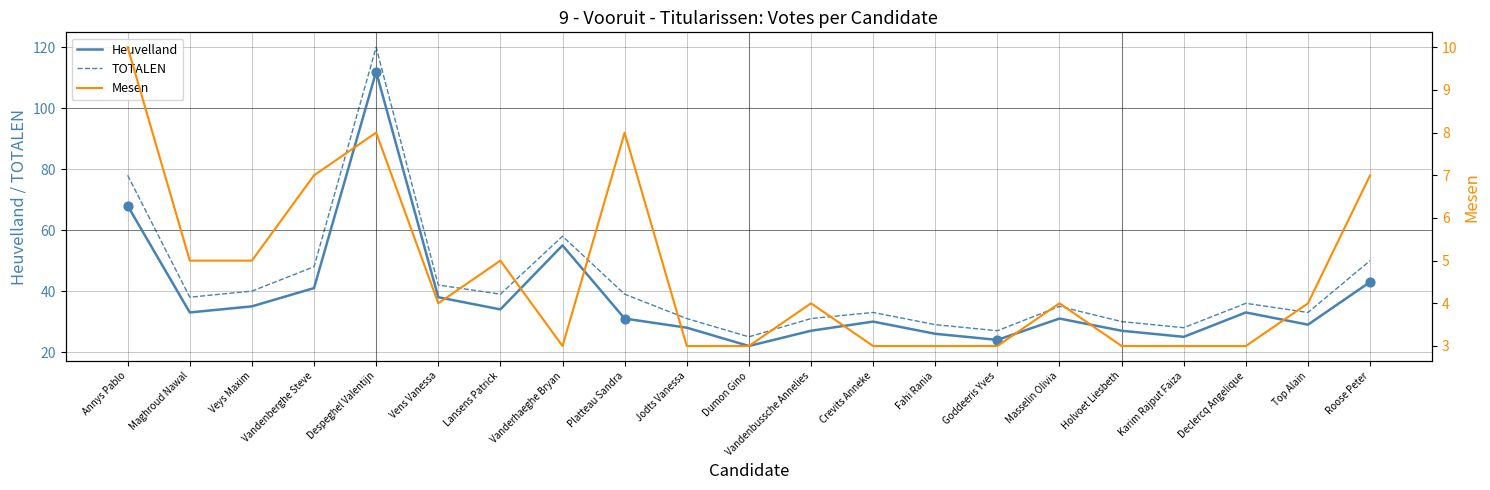

Which series has the largest Y range (max minus min)?

TOTALEN